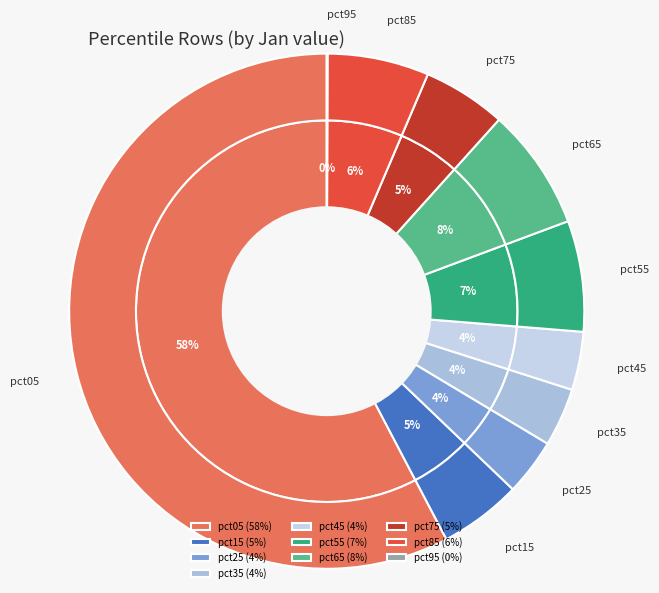

Rank the categories by value from highest to lowest.

pct05, pct65, pct55, pct85, pct75, pct15, pct35, pct45, pct25, pct95